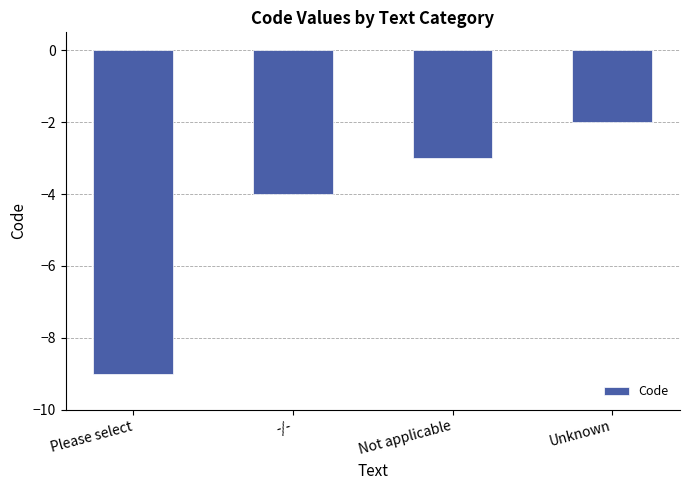

What is the sum of all values?

-18